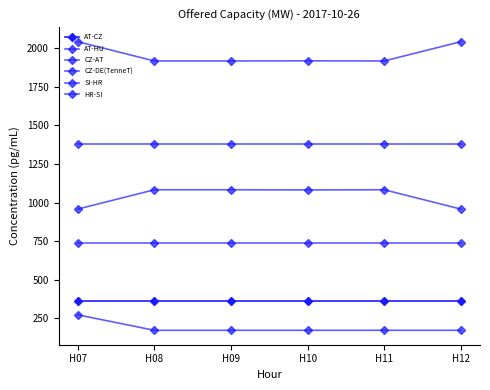

How many lines are shown in the chart?

6